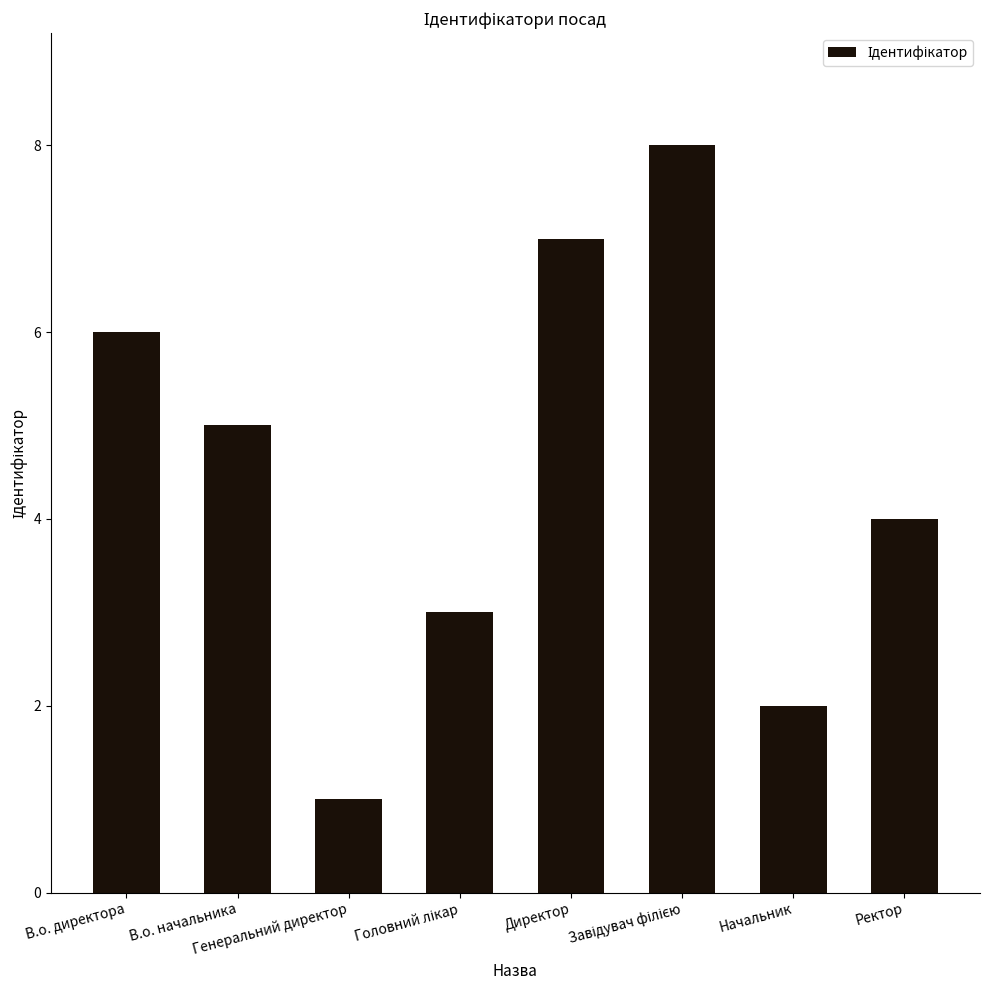

What is the greatest value displayed?

8